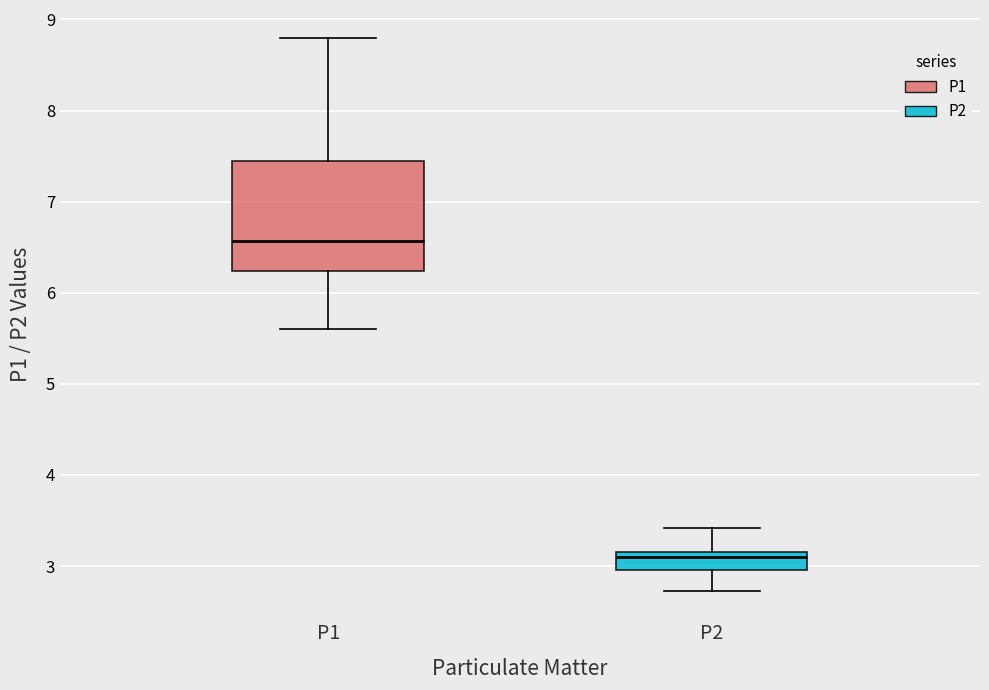

Which box has the lowest median line?

P2